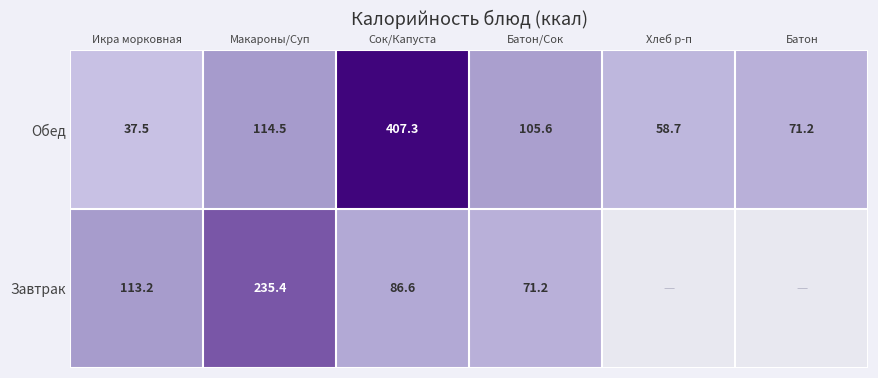

Between Икра морковная and Макароны/Суп, which is larger?

Макароны/Суп